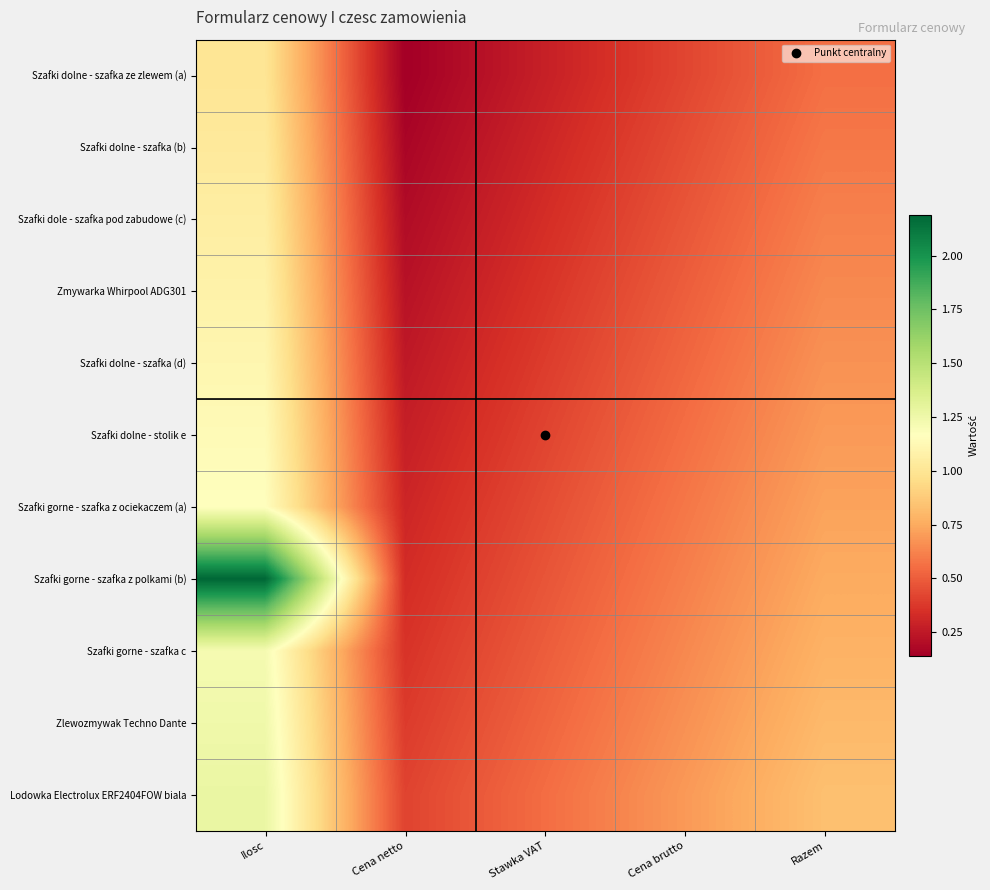

Reading left to right, what are all the values shown in this chart?

Szafki dolne - szafka ze zlewem (a): Ilosc=1.0	Cena netto=0.1	Stawka VAT=0.3	Cena brutto=0.4	Razem=0.6
Szafki dolne - szafka (b): Ilosc=1.0	Cena netto=0.2	Stawka VAT=0.3	Cena brutto=0.4	Razem=0.6
Szafki dole - szafka pod zabudowe (c): Ilosc=1.1	Cena netto=0.2	Stawka VAT=0.3	Cena brutto=0.5	Razem=0.6
Zmywarka Whirpool ADG301: Ilosc=1.1	Cena netto=0.2	Stawka VAT=0.4	Cena brutto=0.5	Razem=0.6
Szafki dolne - szafka (d): Ilosc=1.1	Cena netto=0.2	Stawka VAT=0.4	Cena brutto=0.5	Razem=0.7
Szafki dolne - stolik e: Ilosc=1.1	Cena netto=0.3	Stawka VAT=0.4	Cena brutto=0.6	Razem=0.7
Szafki gorne - szafka z ociekaczem (a): Ilosc=1.2	Cena netto=0.3	Stawka VAT=0.4	Cena brutto=0.6	Razem=0.7
Szafki gorne - szafka z polkami (b): Ilosc=2.2	Cena netto=0.3	Stawka VAT=0.5	Cena brutto=0.6	Razem=0.8
Szafki gorne - szafka c: Ilosc=1.2	Cena netto=0.4	Stawka VAT=0.5	Cena brutto=0.6	Razem=0.8
Zlewozmywak Techno Dante: Ilosc=1.2	Cena netto=0.4	Stawka VAT=0.5	Cena brutto=0.7	Razem=0.8
Lodowka Electrolux ERF2404FOW biala: Ilosc=1.3	Cena netto=0.4	Stawka VAT=0.6	Cena brutto=0.7	Razem=0.8